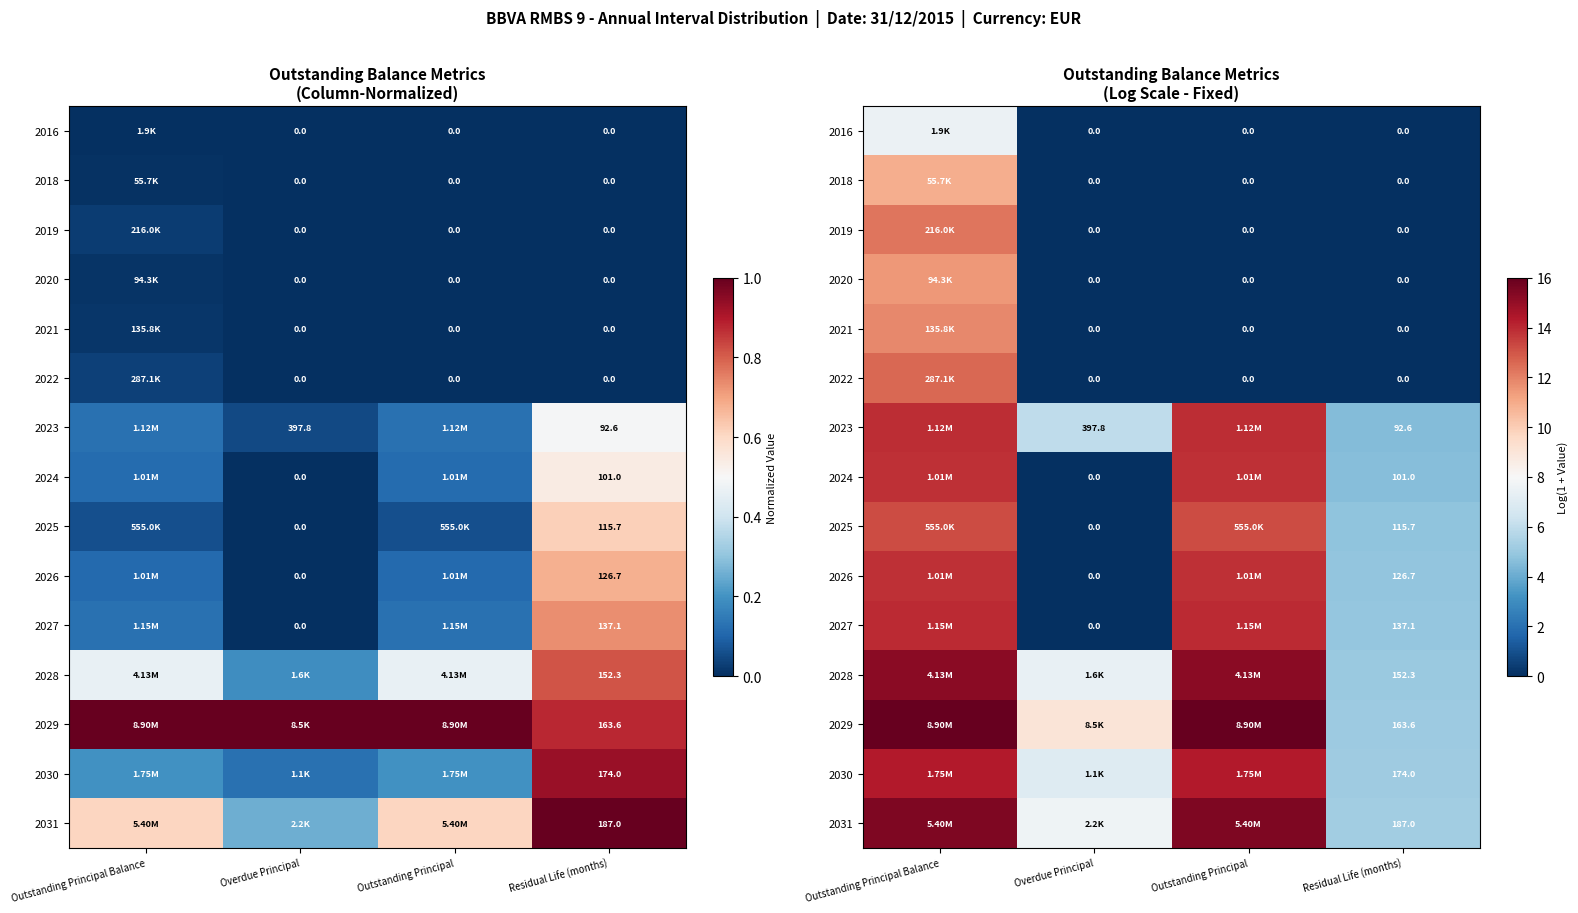

The value of 2026 at Overdue Principal is 8.1. True or false?

False